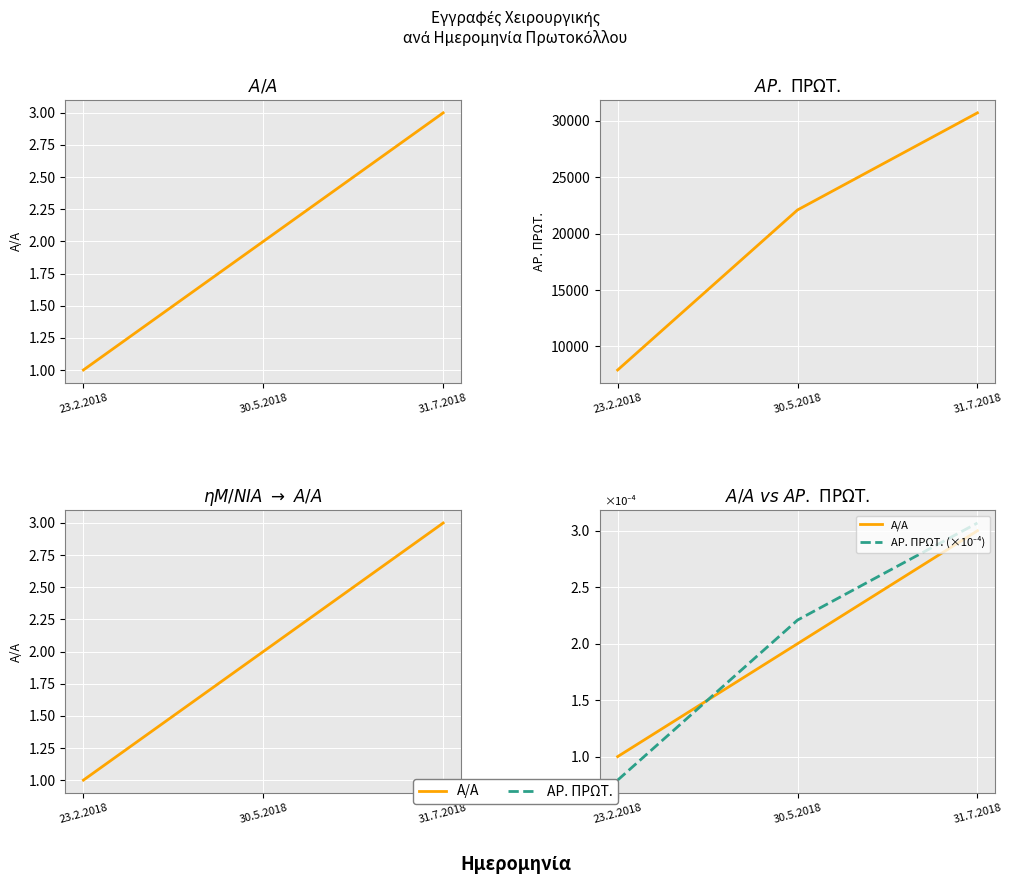

Is this an area chart (filled region under the line)?

No